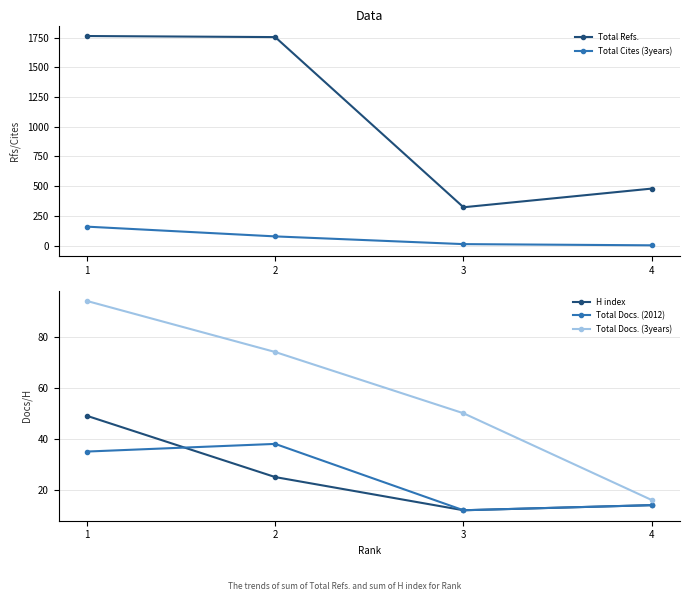

True or false: Total Docs. (3years) and Total Refs. intersect in this chart.

False